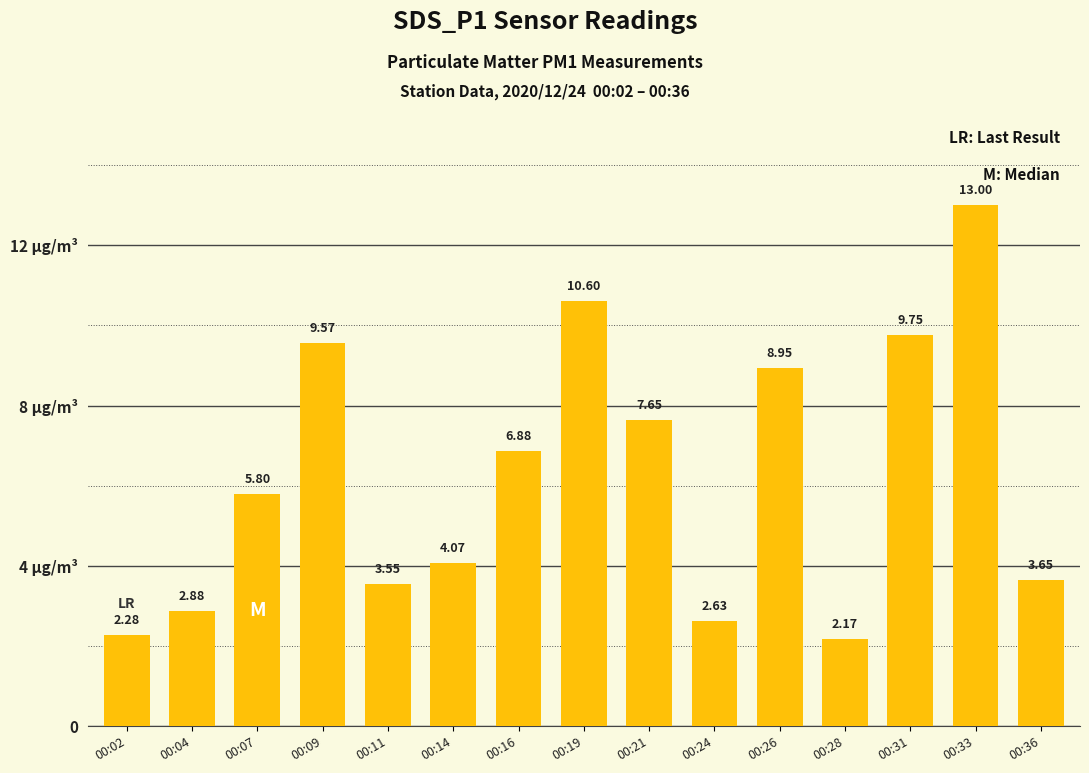

Rank the categories by value from highest to lowest.

00:33, 00:19, 00:31, 00:09, 00:26, 00:21, 00:16, 00:07, 00:14, 00:36, 00:11, 00:04, 00:24, 00:02, 00:28